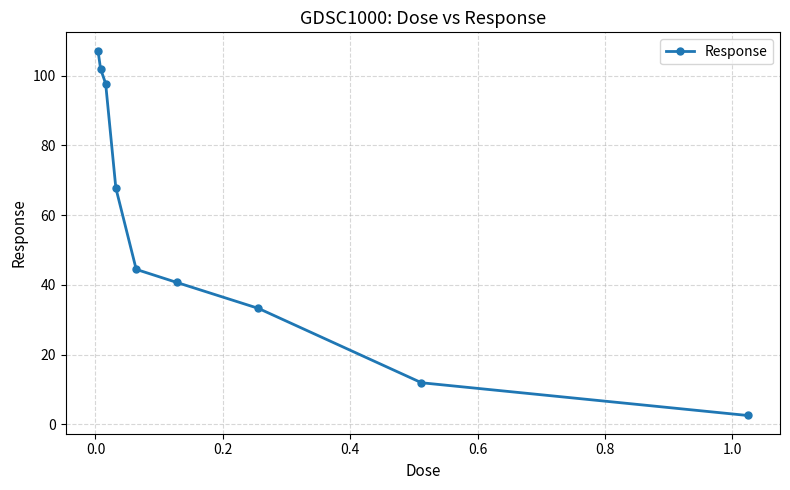

Reading right to left, extract all data points from this chart.

2.5	11.9	33.2	40.7	44.4	67.8	97.8	102.0	107.2